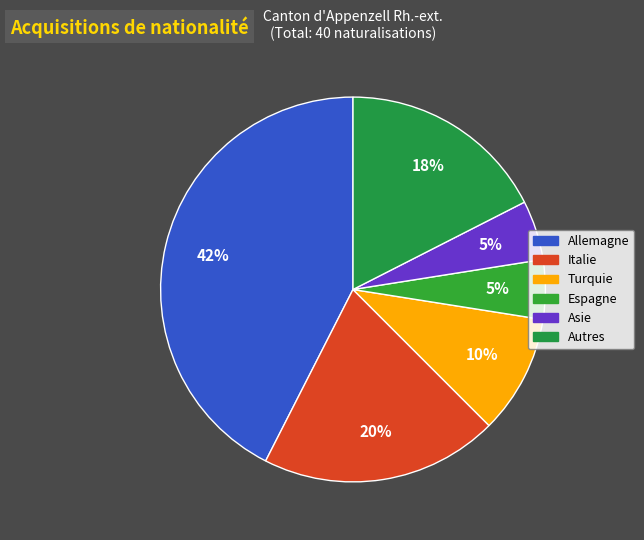

The Asie slice represents 5% of the pie. True or false?

True